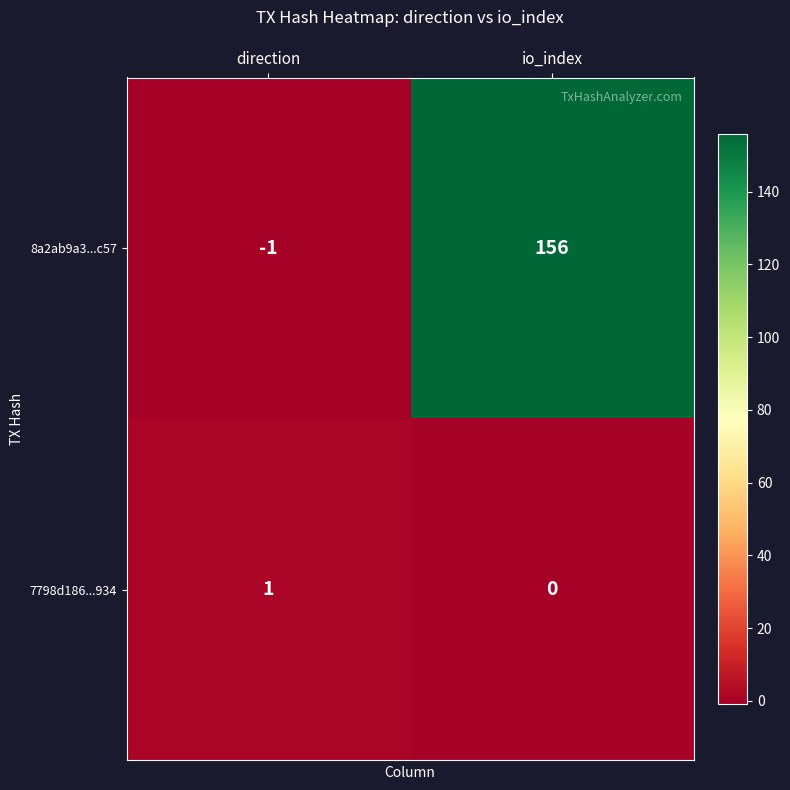

At which category is the sum across all series the highest?

io_index